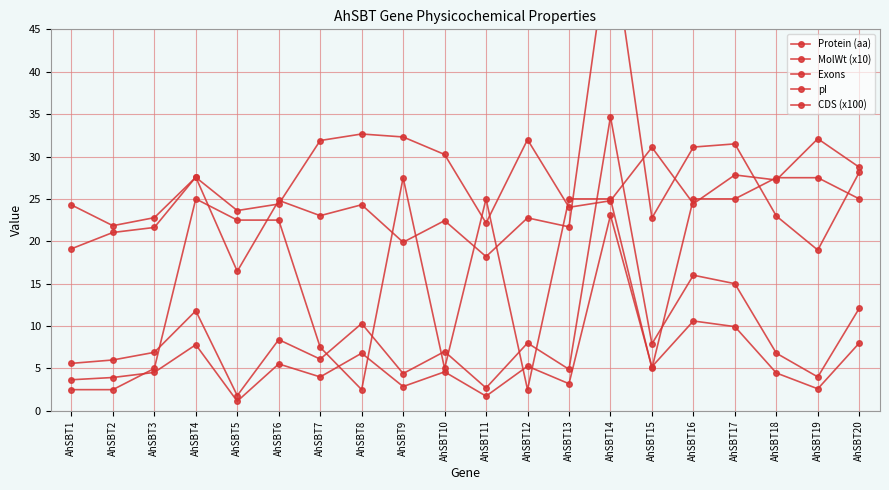

At which label does Protein (aa) first exceed 4?

AhSBT3